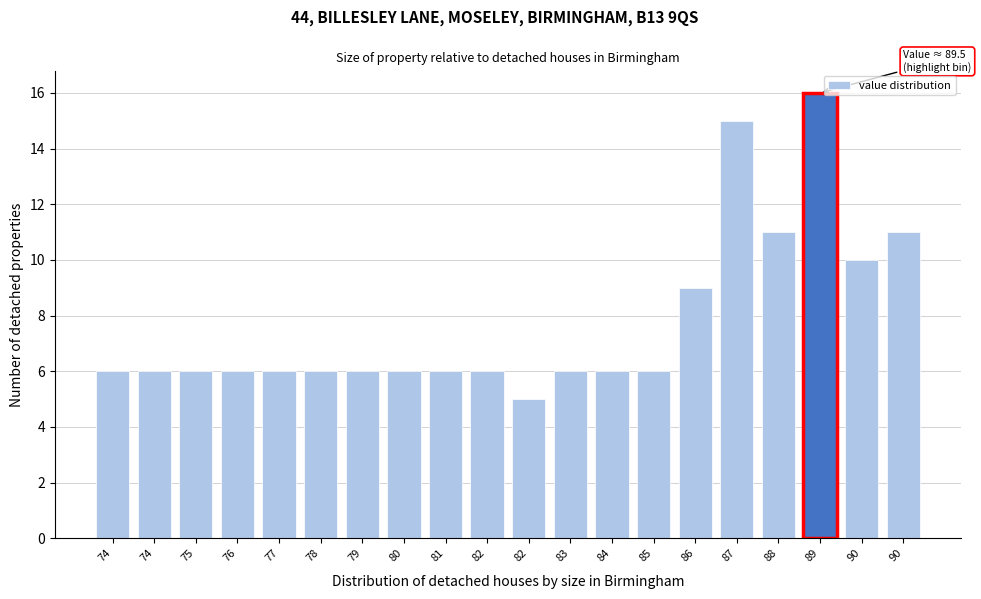

How many bars are there in total?

20